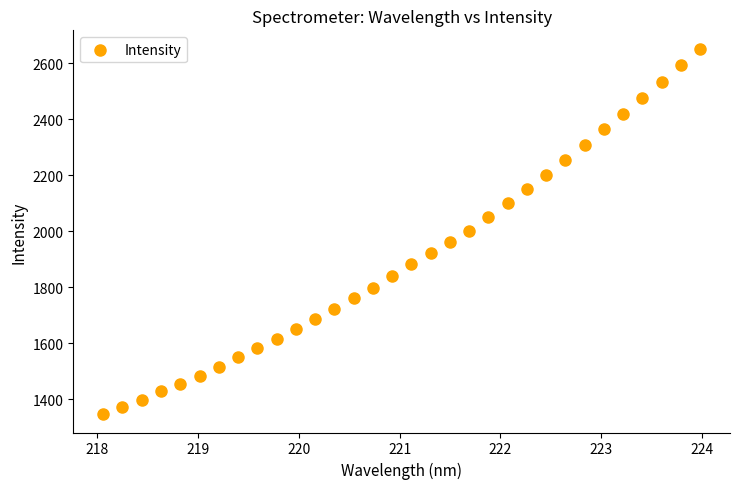

What is the range of X values (max minus min)?

5.9